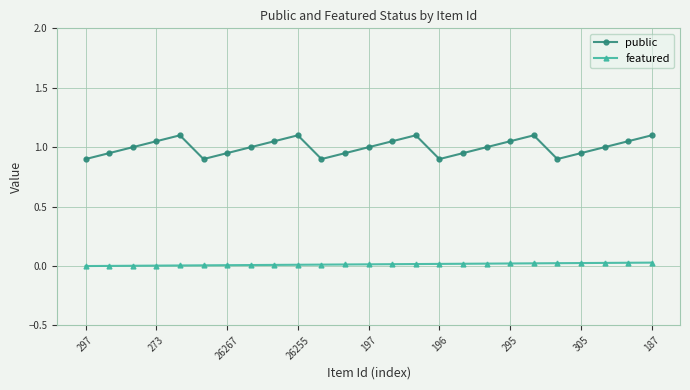

Which series has the largest range (max minus min)?

public